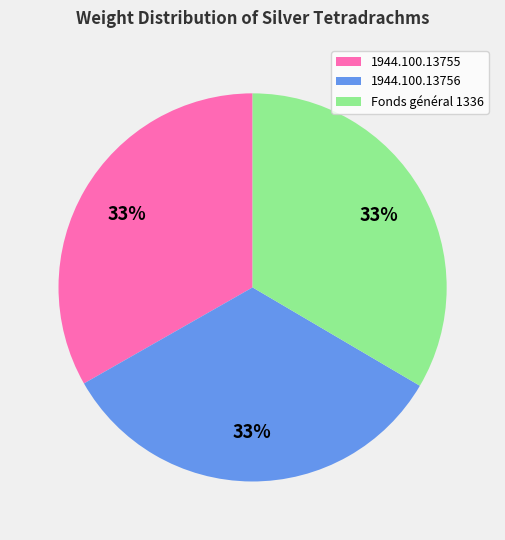

What percentage is the 1944.100.13755 slice, to the nearest percent?

33%